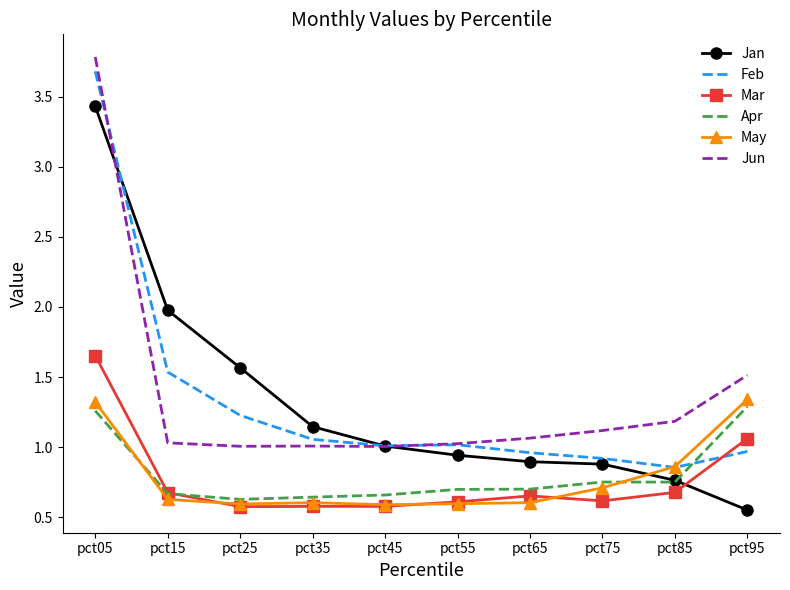

True or false: Jan has a value of 0.6 at pct95.

True